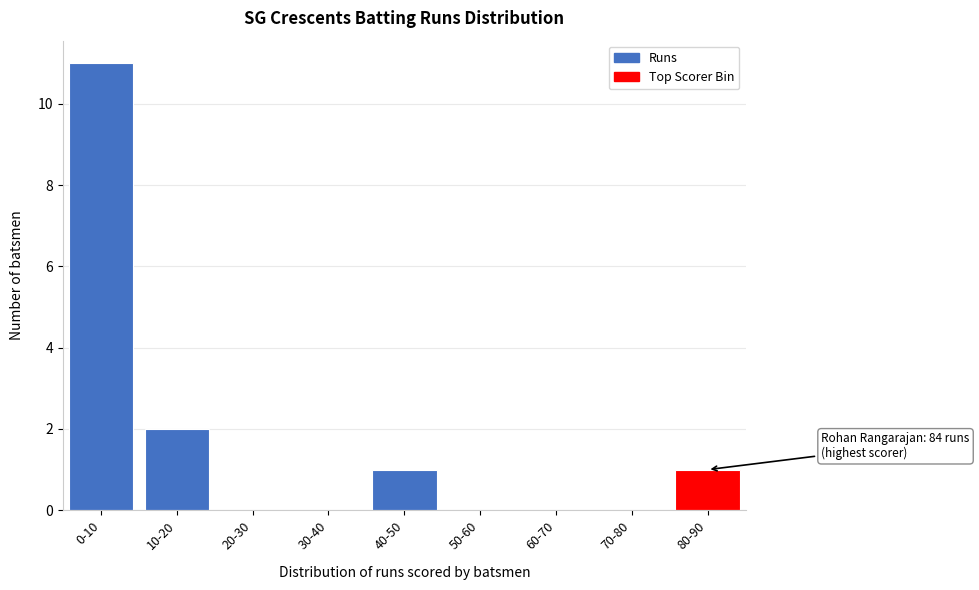

Reading left to right, what are all the values shown in this chart?

0-10=11	10-20=2	20-30=0	30-40=0	40-50=1	50-60=0	60-70=0	70-80=0	80-90=1